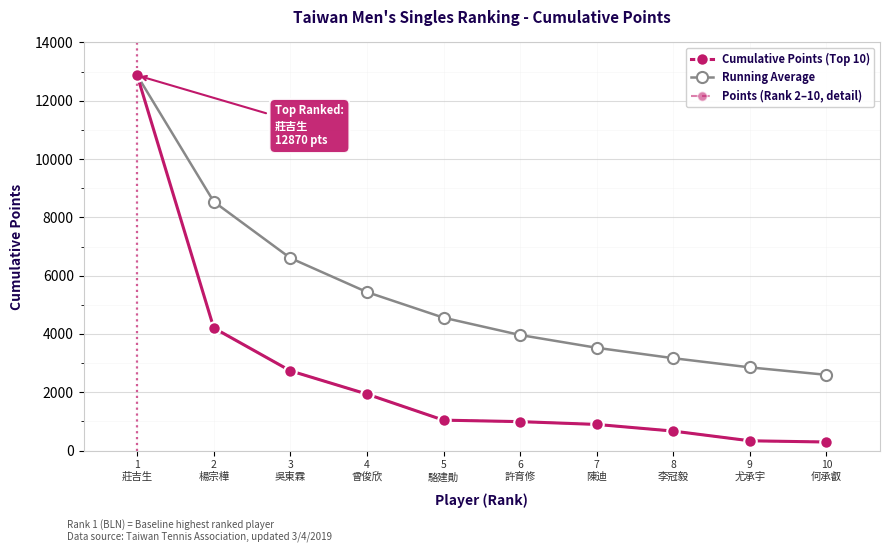

Reading left to right, list all the values displayed in this chart.

12870	4206	2736	1938	1044	993	897	669	336	294